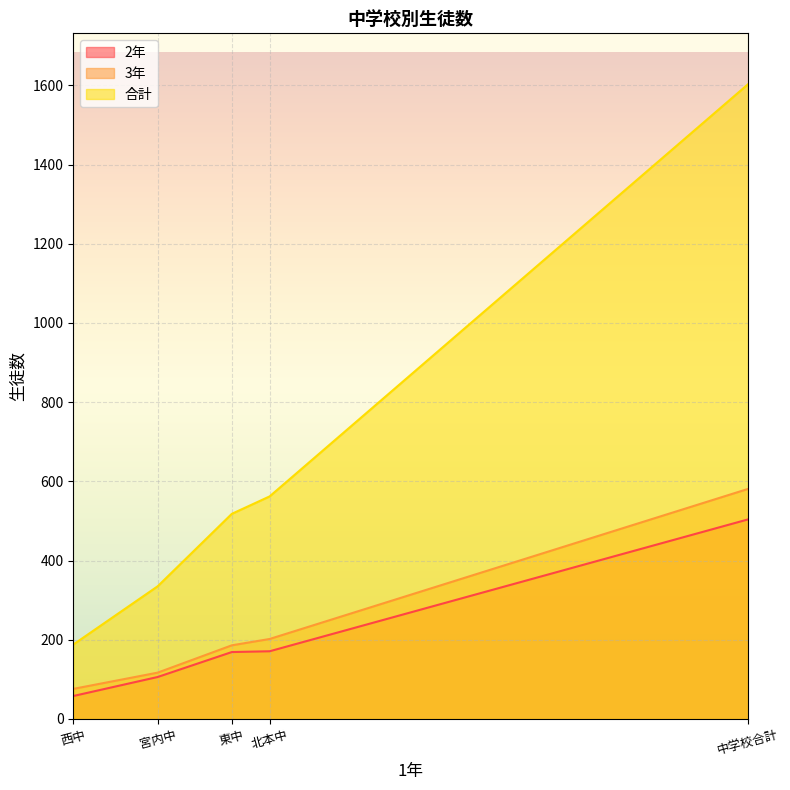

At which category does 3年 reach its first local valley?

西中